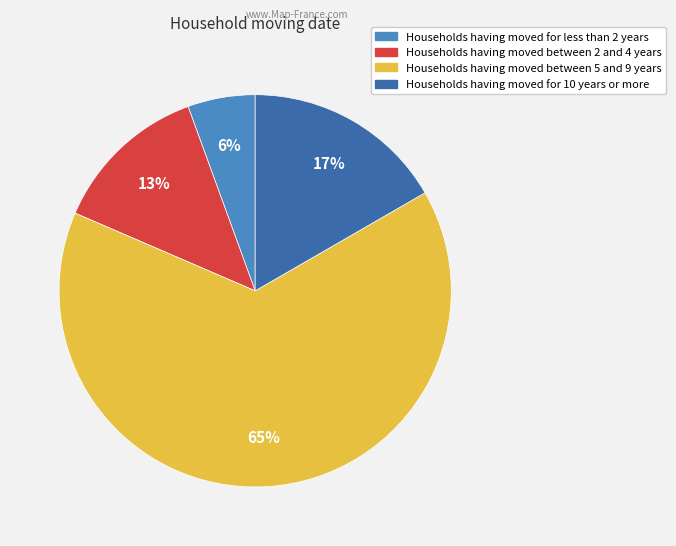

Is there any slice that represents more than half of the pie?

Yes